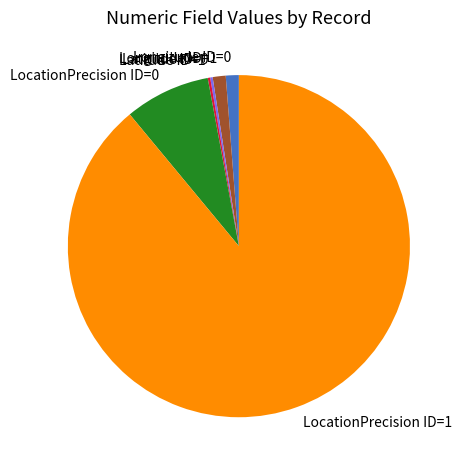

What is the largest slice in the pie chart?

LocationPrecision ID=1